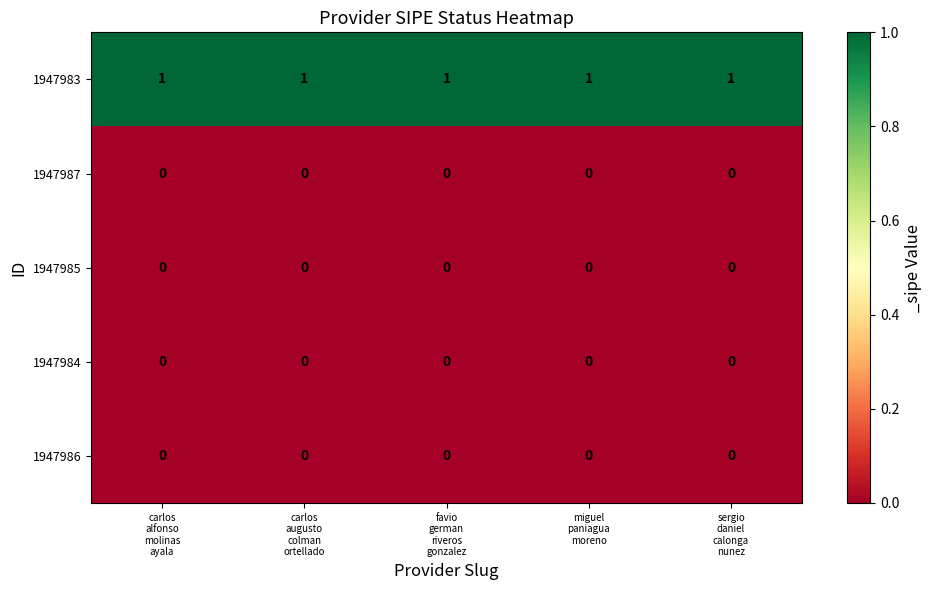

Which series has the largest total across all categories?

1947983